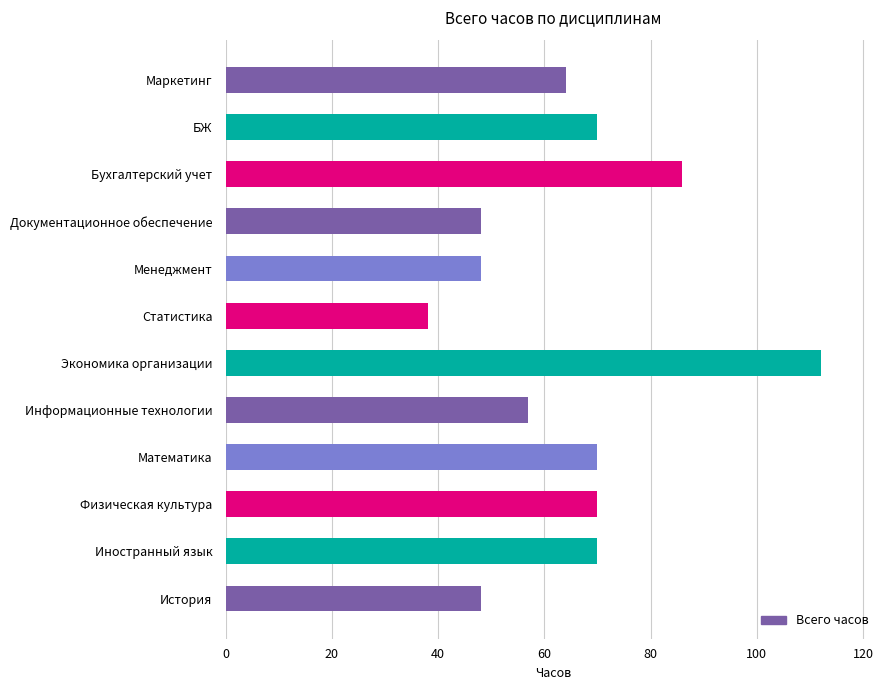

Reading bottom to top, extract all data points from this chart.

48	70	70	70	57	112	38	48	48	86	70	64